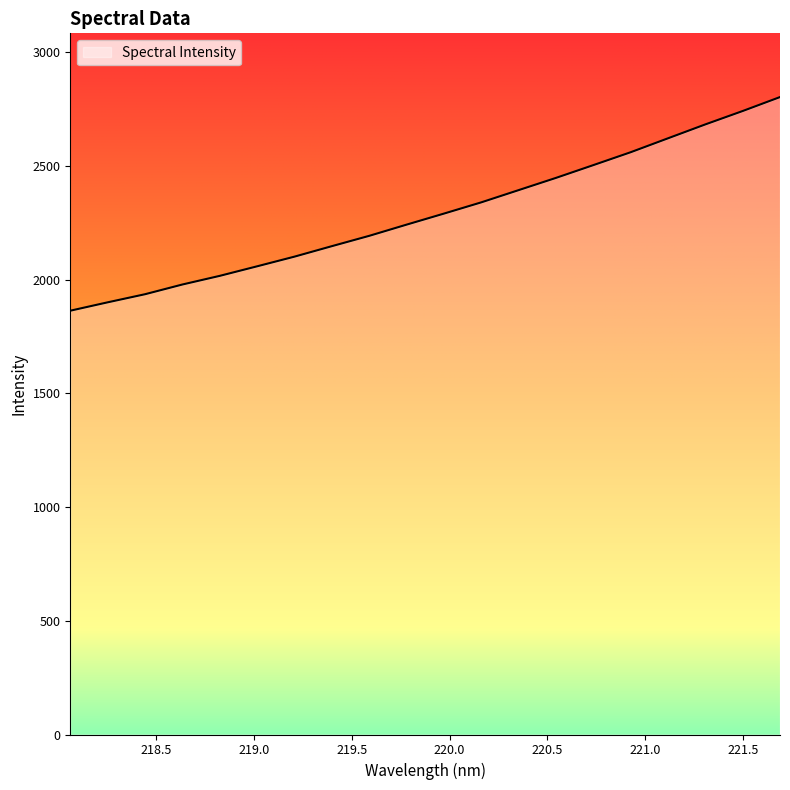

What is the difference between the maximum and minimum values?

939.1